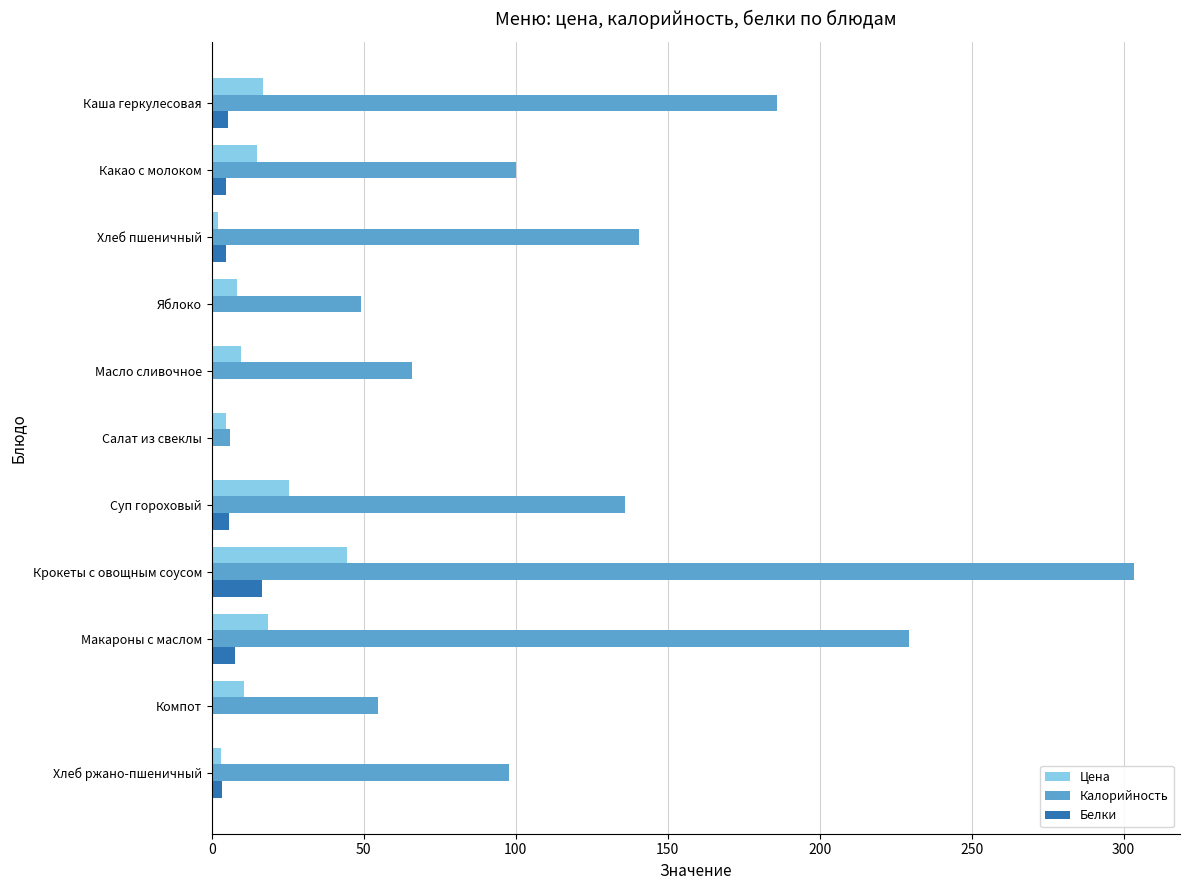

What is the sum of all Белки values?

49.0